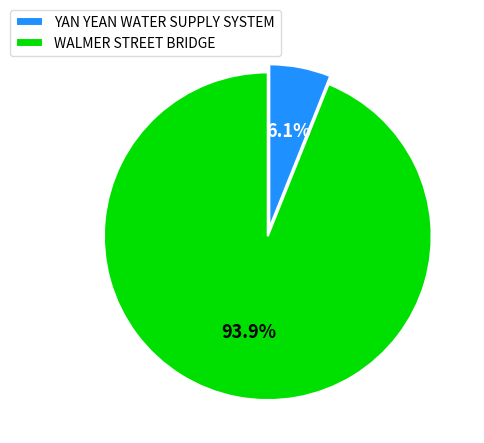

What is the majority slice?

WALMER STREET BRIDGE